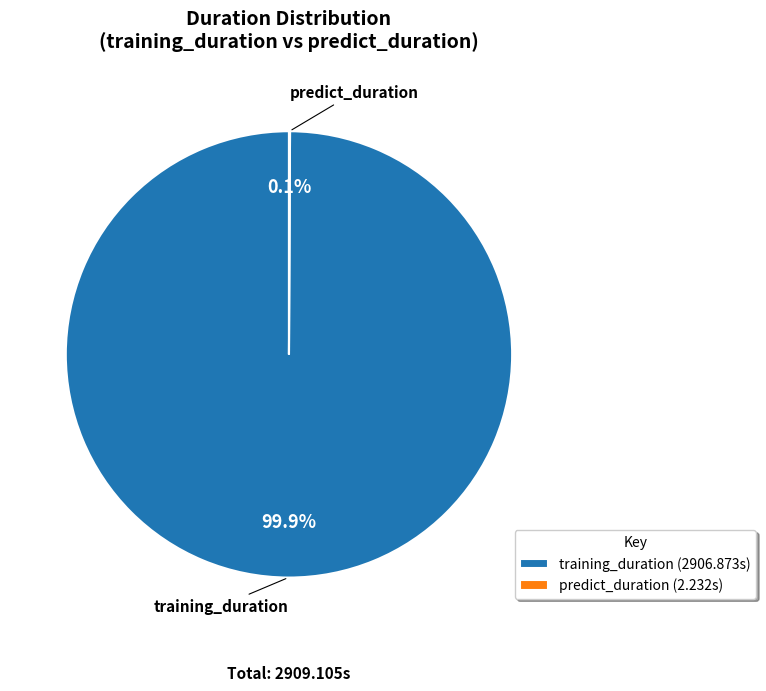

How much of the chart is everything except training_duration (2906.873s)?

0.1%